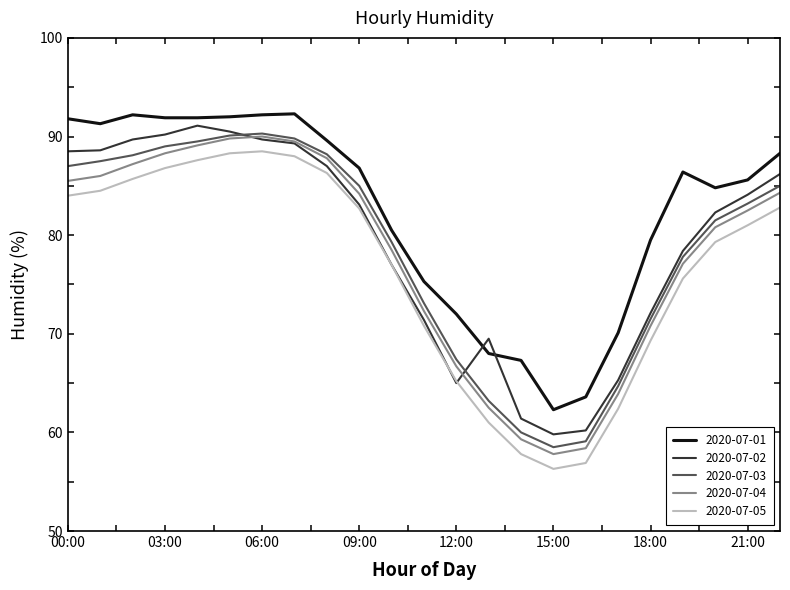

True or false: 2020-07-03 and 2020-07-01 cross at least once.

False